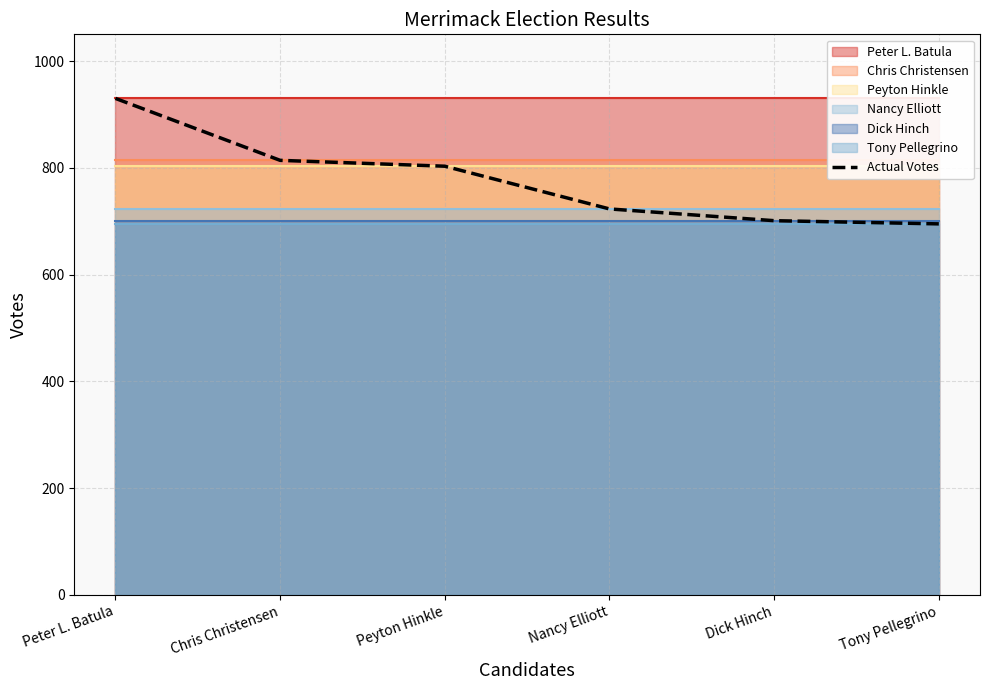

Count the number of categories in the chart.

6